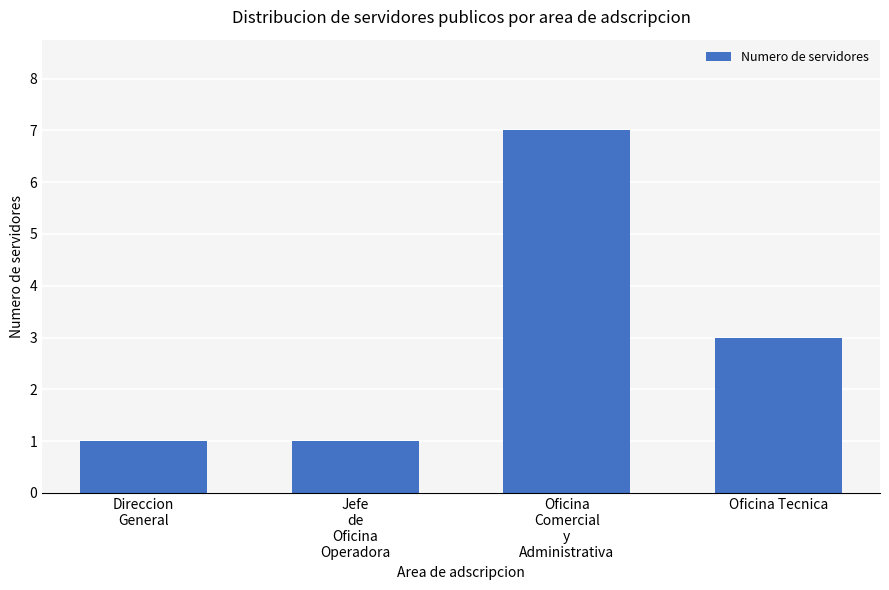

What is the greatest value displayed?

7